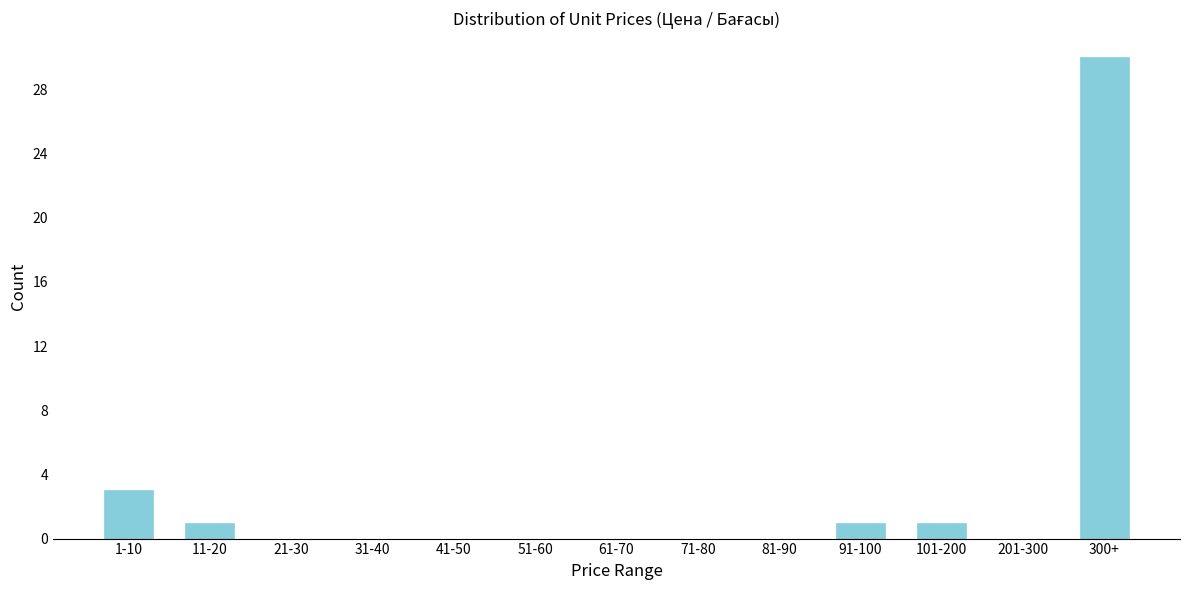

Reading right to left, extract all data points from this chart.

300+=30	201-300=0	101-200=1	91-100=1	81-90=0	71-80=0	61-70=0	51-60=0	41-50=0	31-40=0	21-30=0	11-20=1	1-10=3